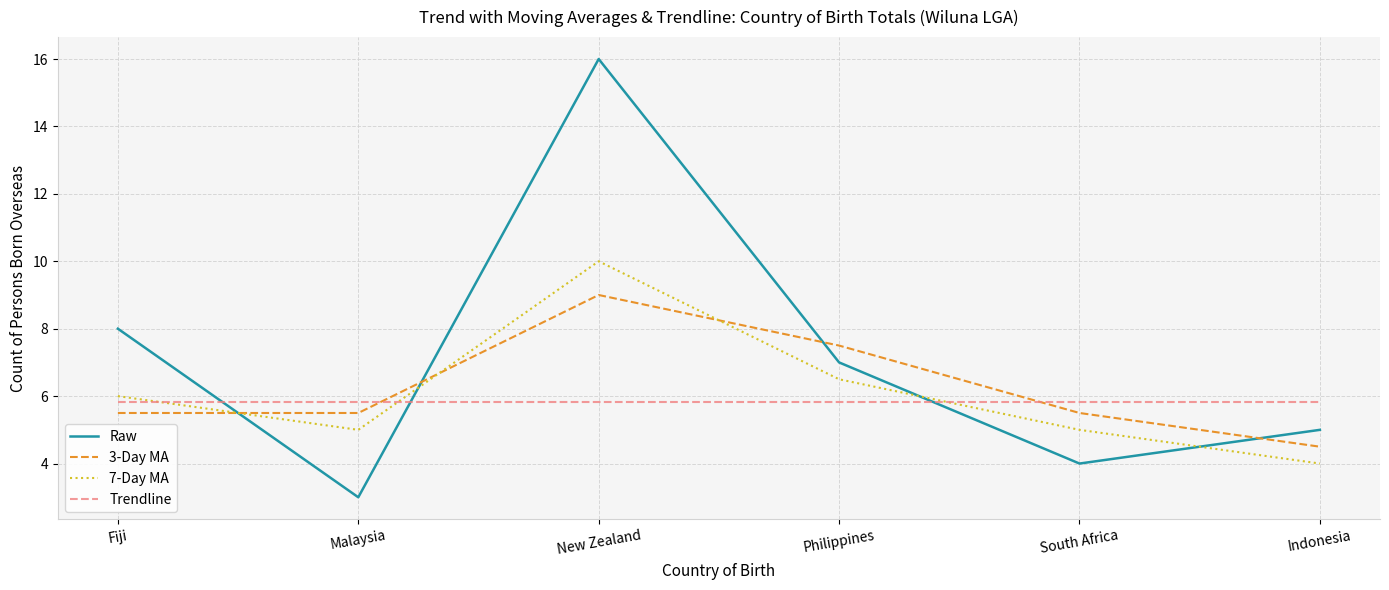

True or false: 3-Day MA and Trendline intersect in this chart.

True